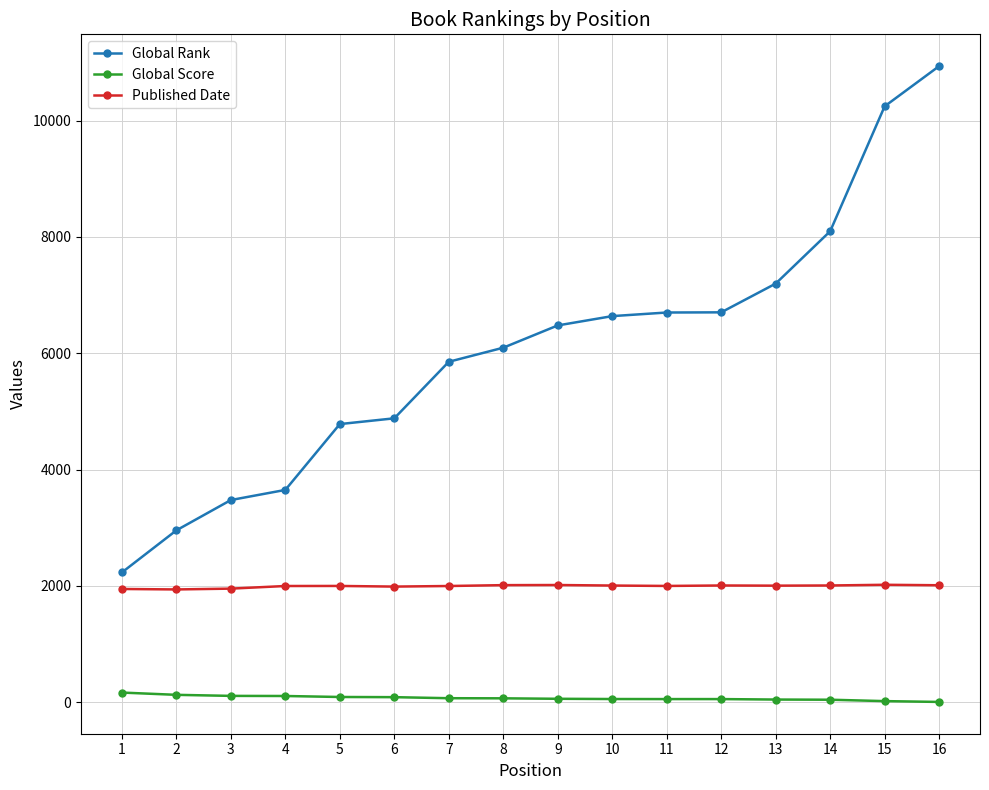

The value of Global Rank at 4 is 3649. True or false?

True